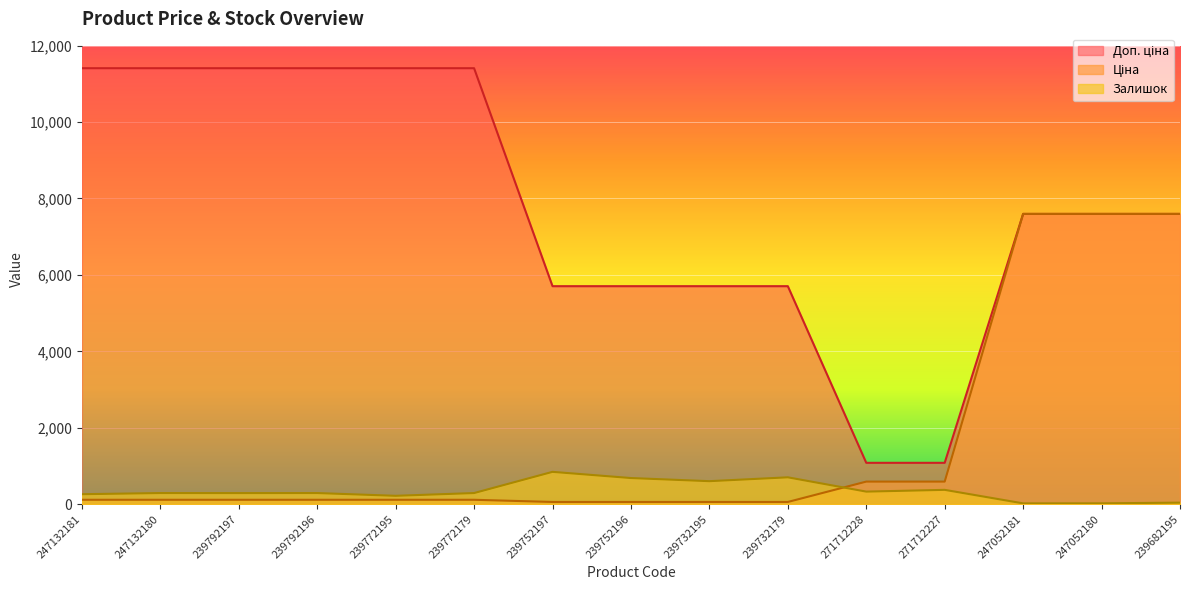

Is it true that Залишок equals 321.3 at 239752197?

False